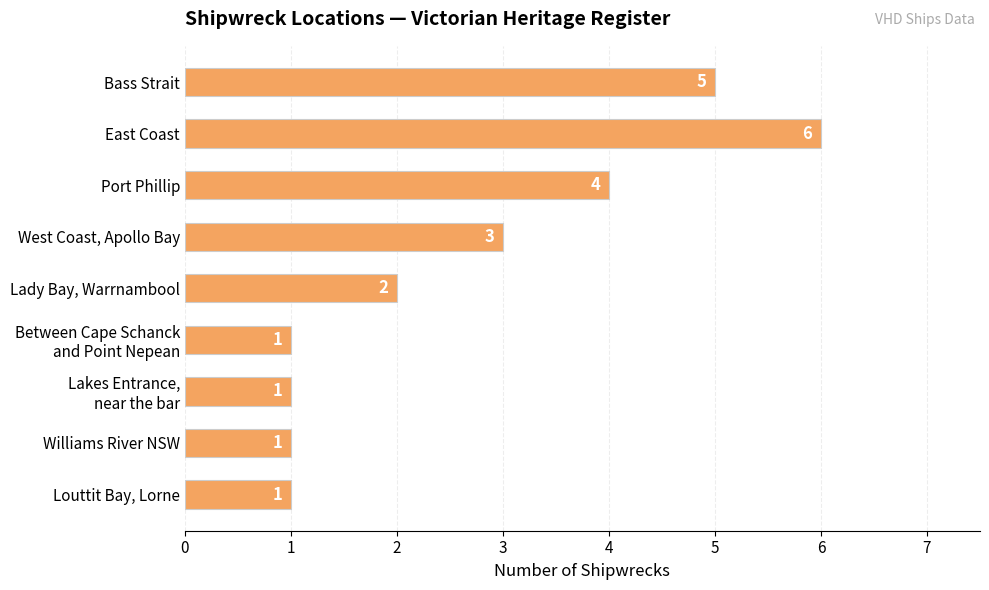

Read the value at Bass Strait.

5